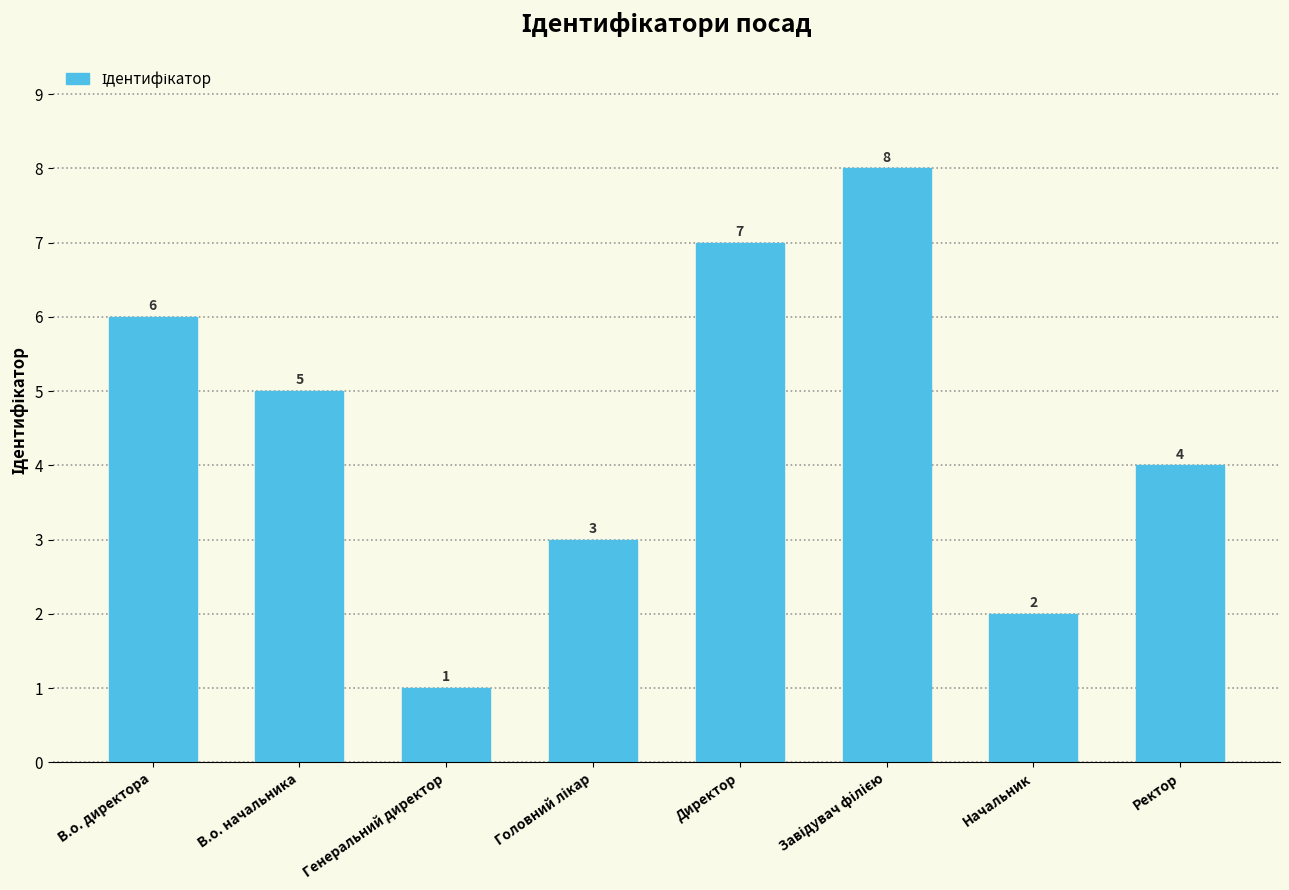

The value at Начальник is 2. True or false?

True